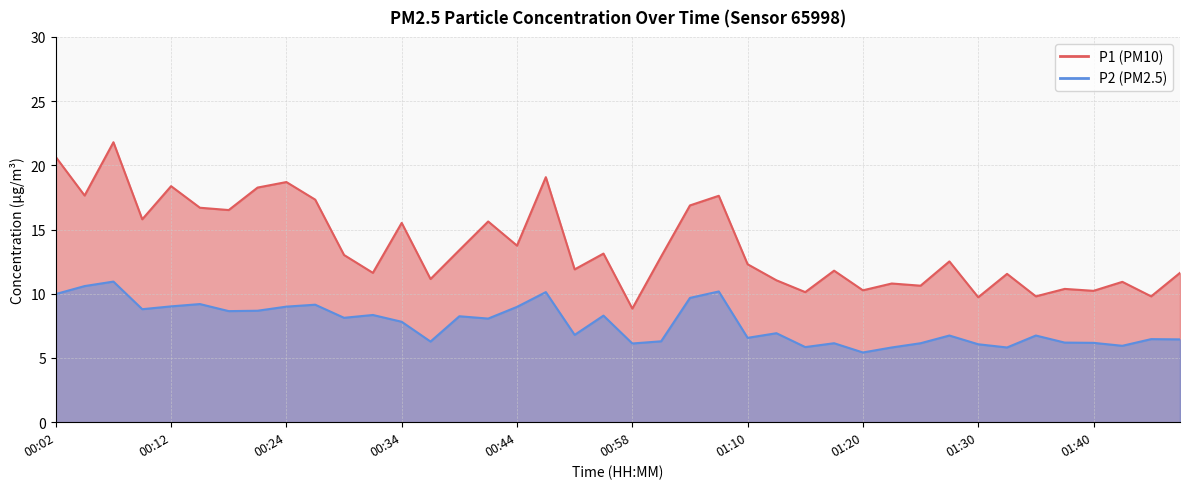

What is the difference between the maximum and second lowest values in the P1 series?

12.1